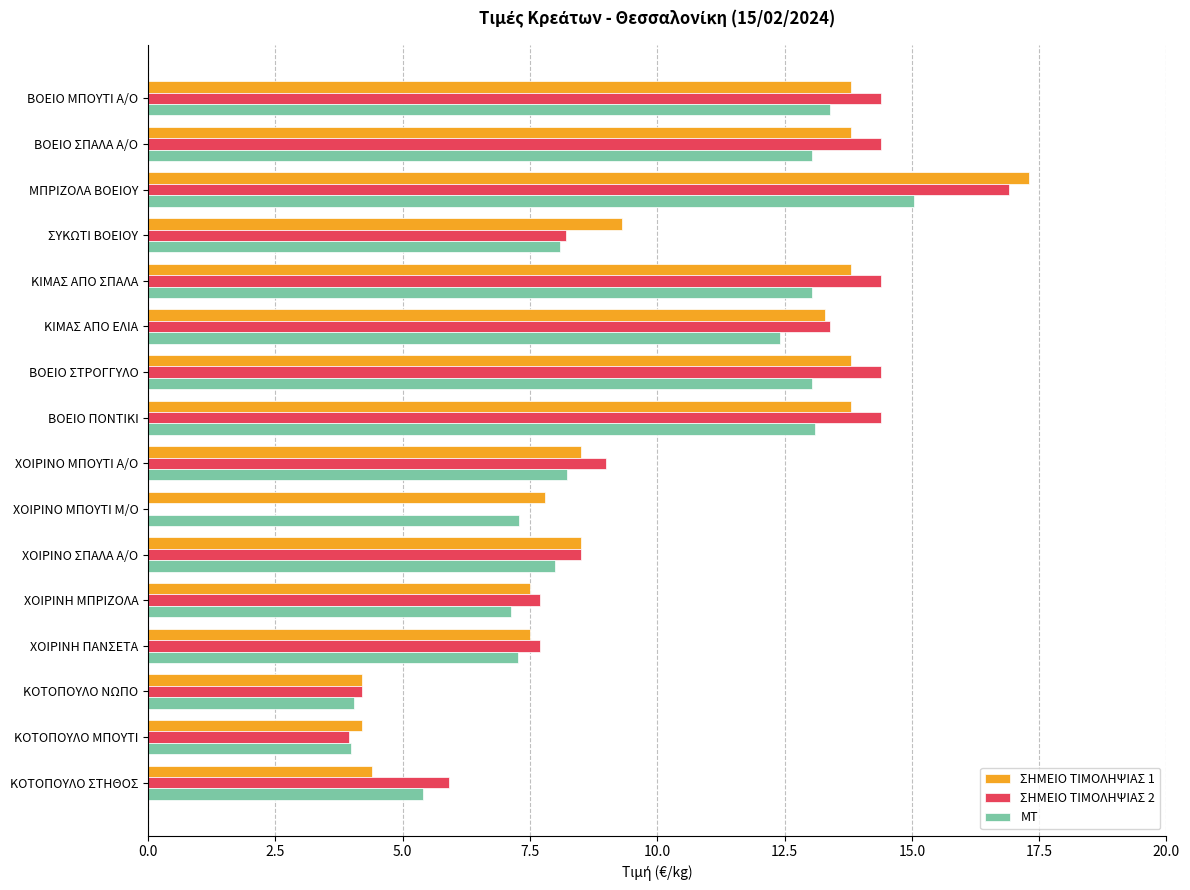

What is the maximum value for ΣΗΜΕΙΟ ΤΙΜΟΛΗΨΙΑΣ 2?

16.9